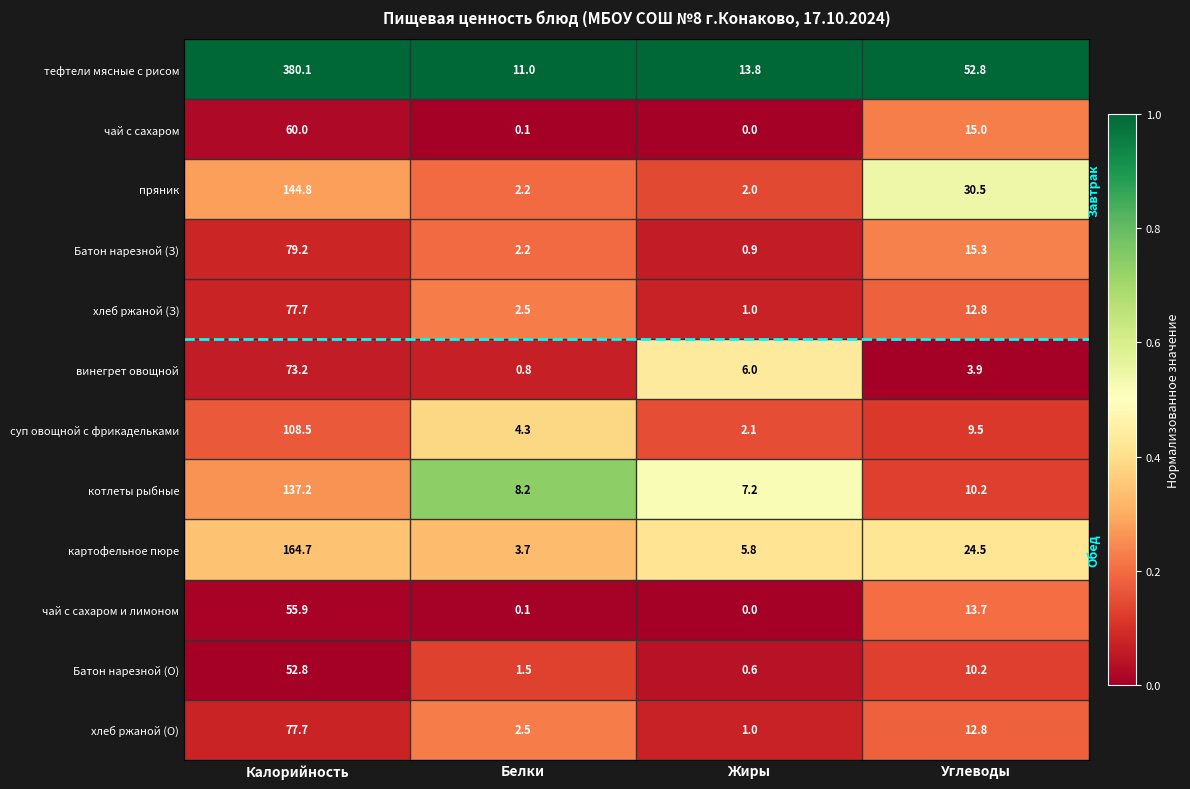

How many data points does each series have?

4